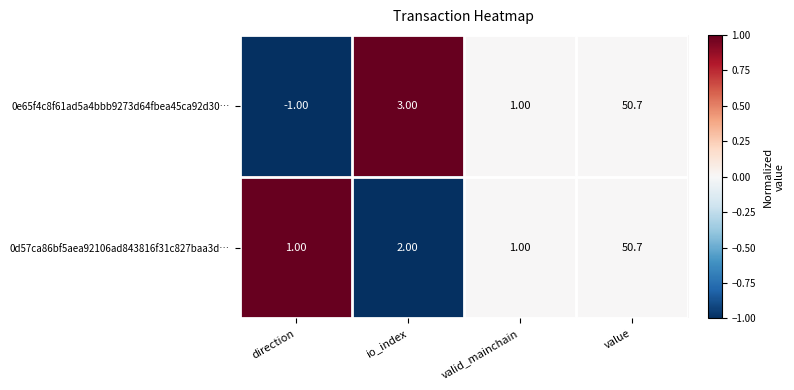

List the series in order of their overall mean, highest first.

0d57ca86bf5aea92106ad843816f31c827baa3d…, 0e65f4c8f61ad5a4bbb9273d64fbea45ca92d30…